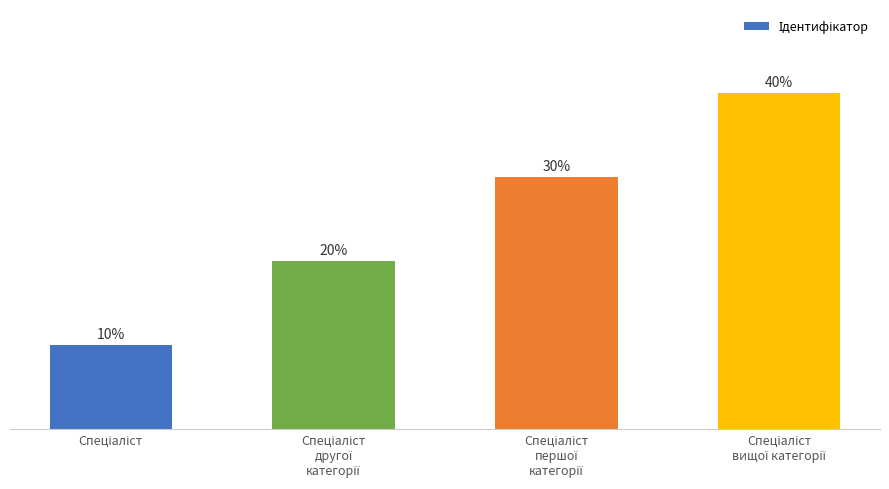

Which label corresponds to the smallest value in the chart?

Спеціаліст